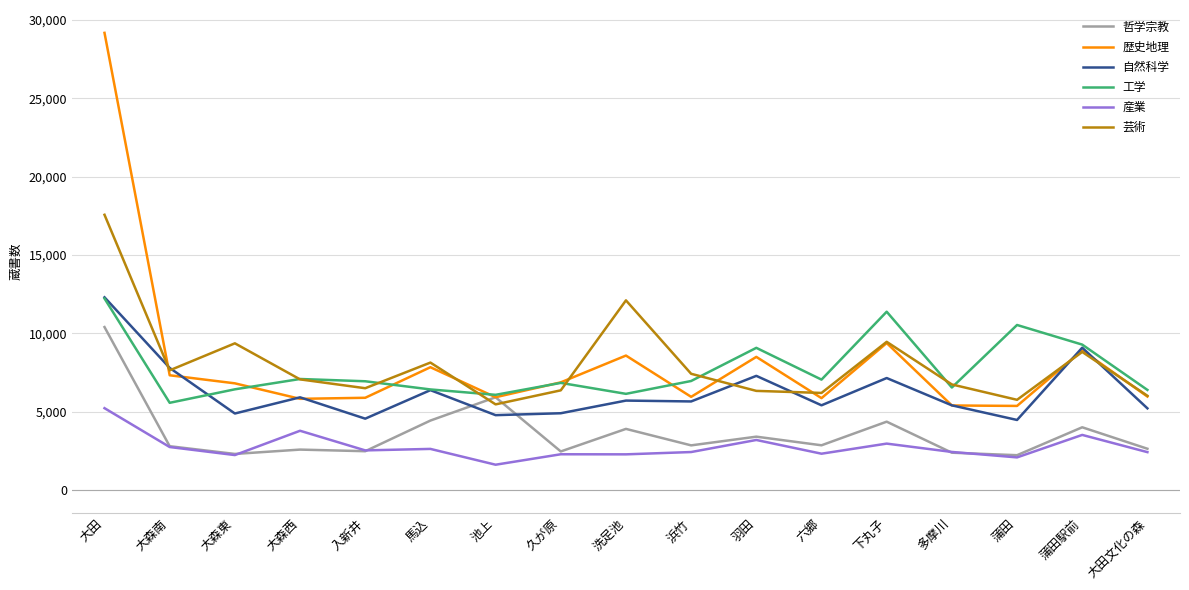

Which series ends up on top after the final intersection of 工学 and 芸術?

工学